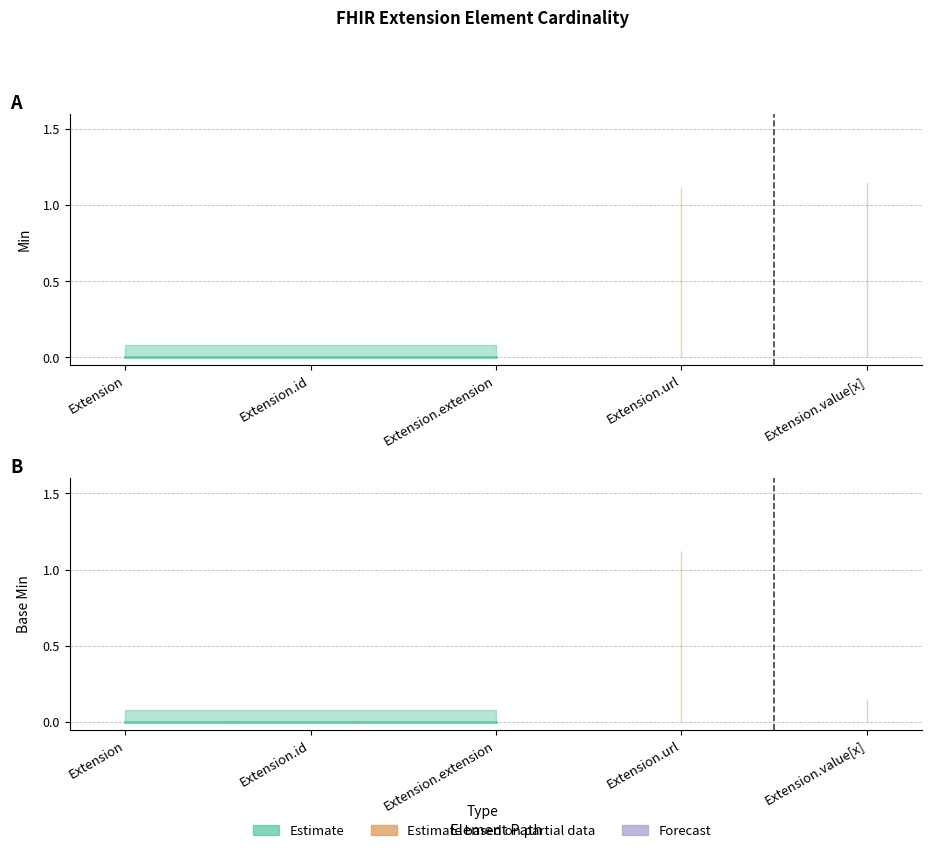

Is this an area chart (filled region under the line)?

No